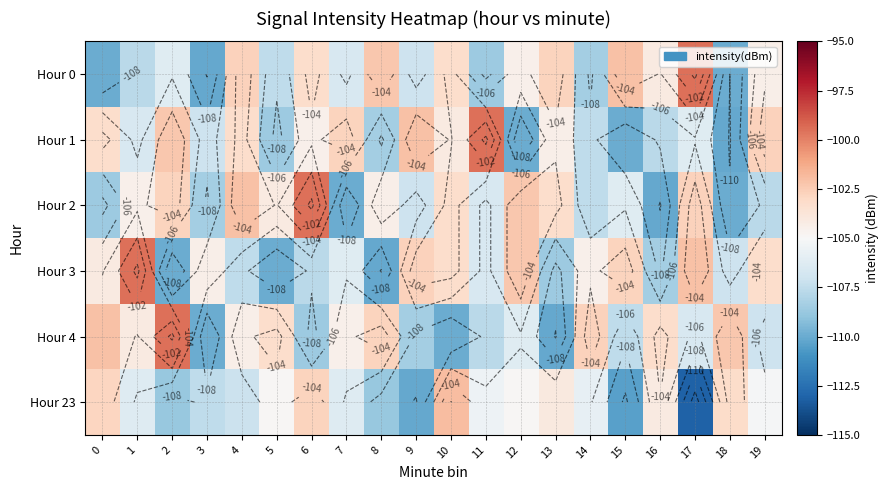

Is the value of Hour 1 at 9 greater than the value of Hour 4 at 19?

Yes